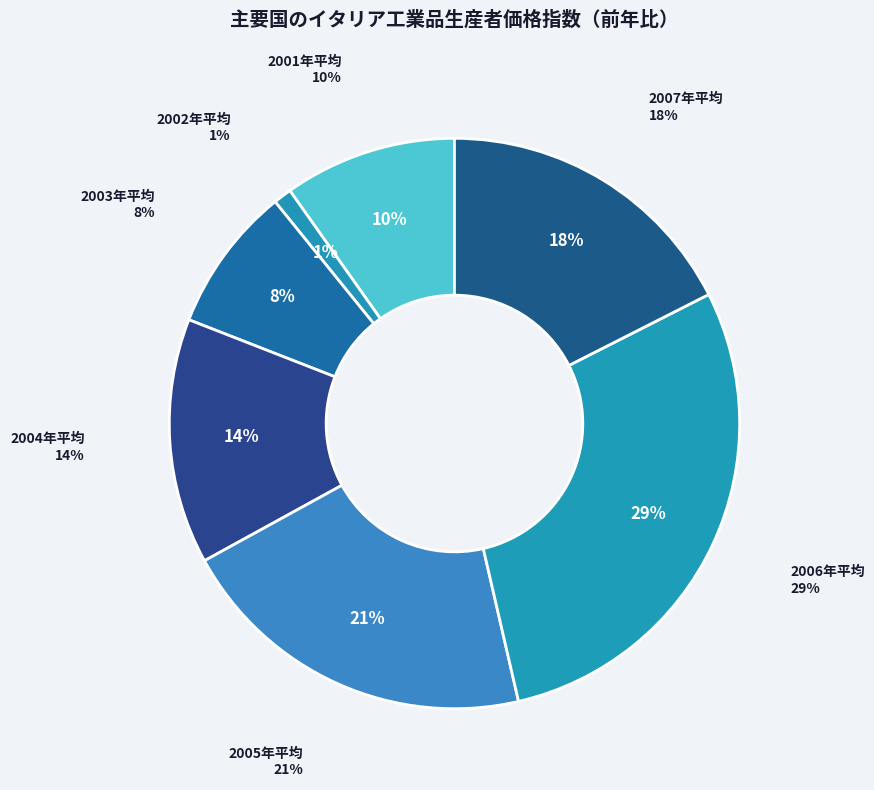

Which category has the smallest portion of the pie?

2002年平均